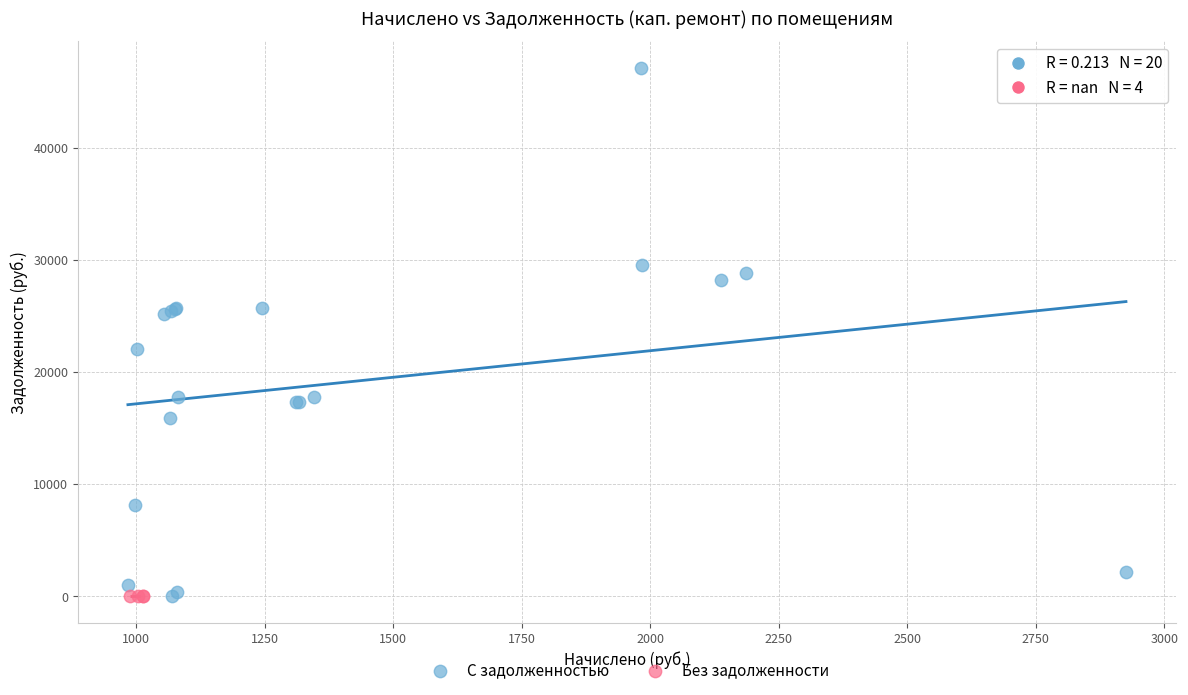

Which series contains the highest Y value?

С задолженностью